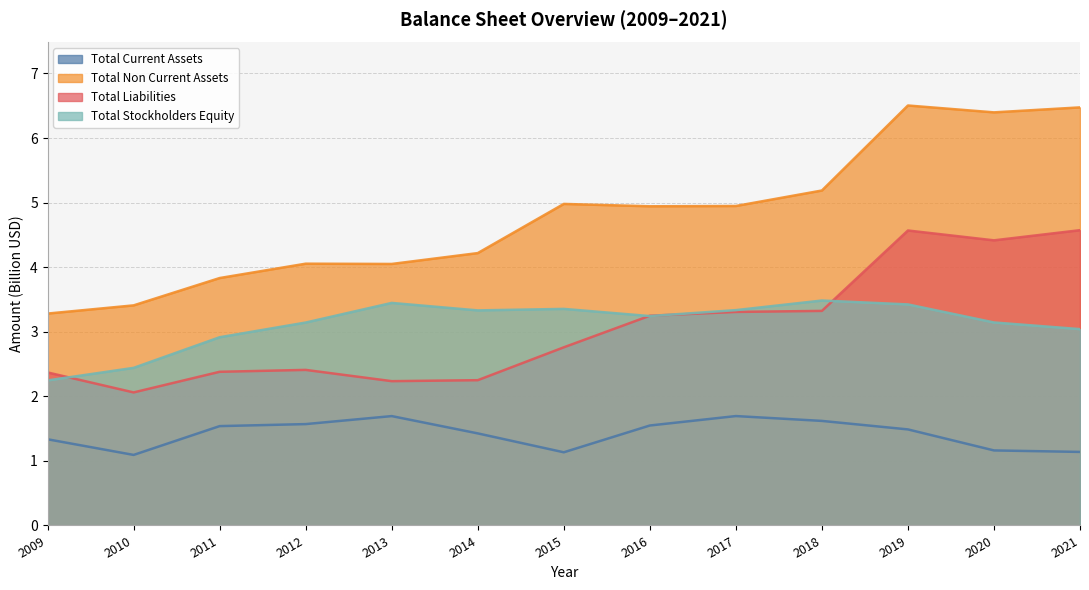

At which category is the sum across all series the highest?

2019